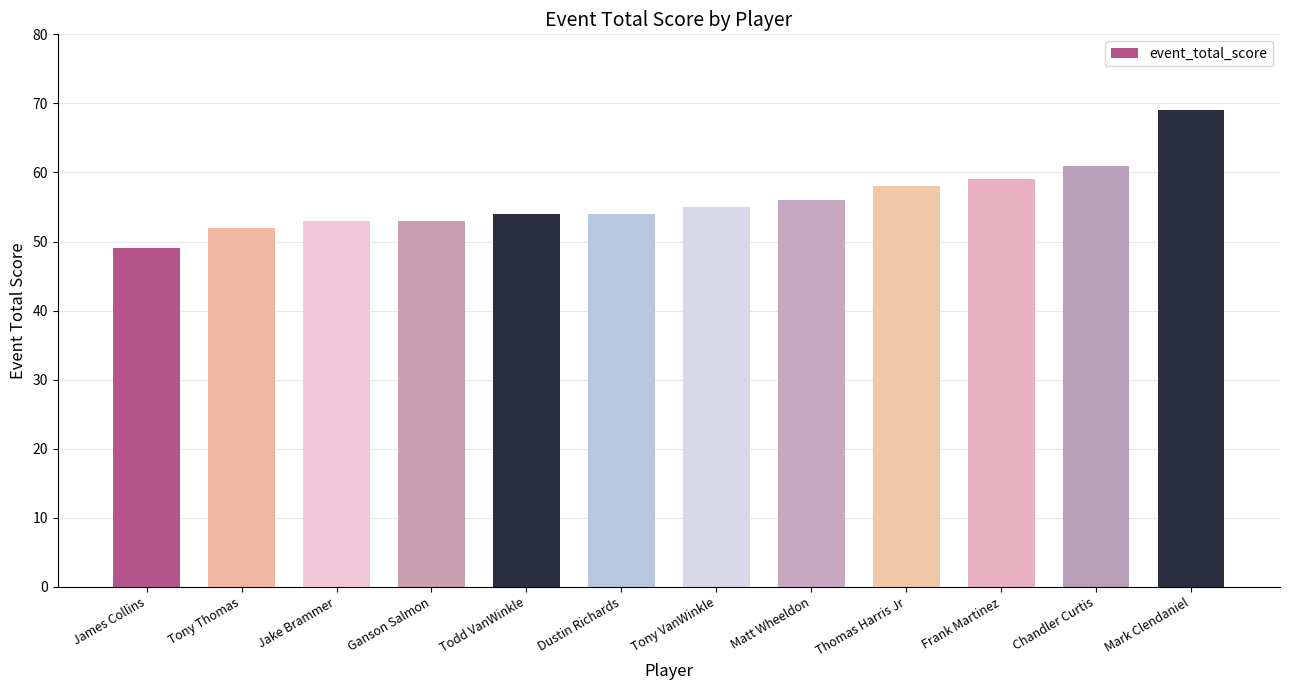

Are the bars grouped side by side (vs. stacked)?

No